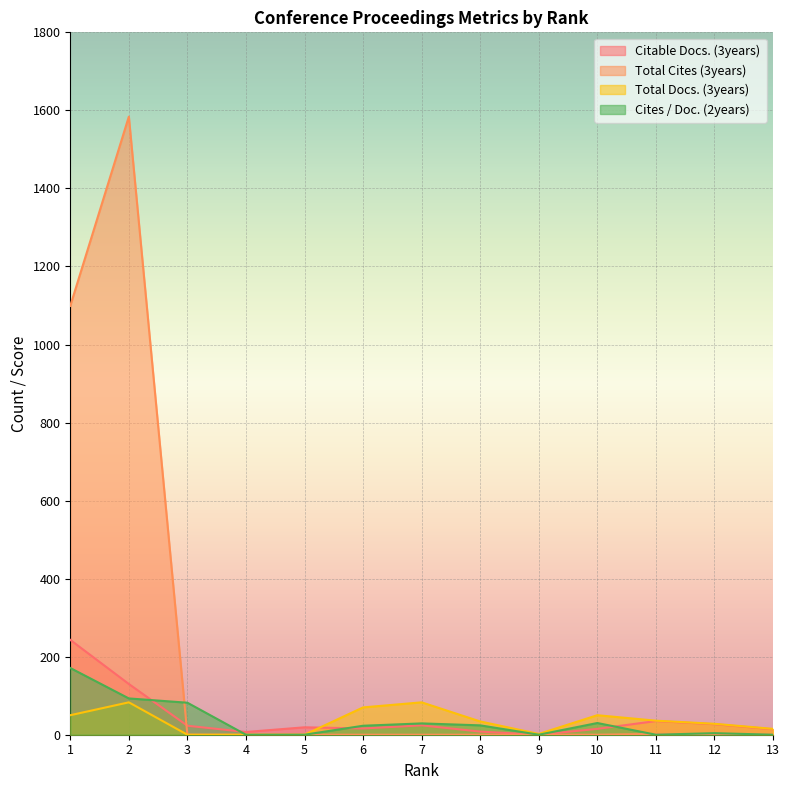

True or false: Cites / Doc. (2years) has a value of 40 at 10.

False